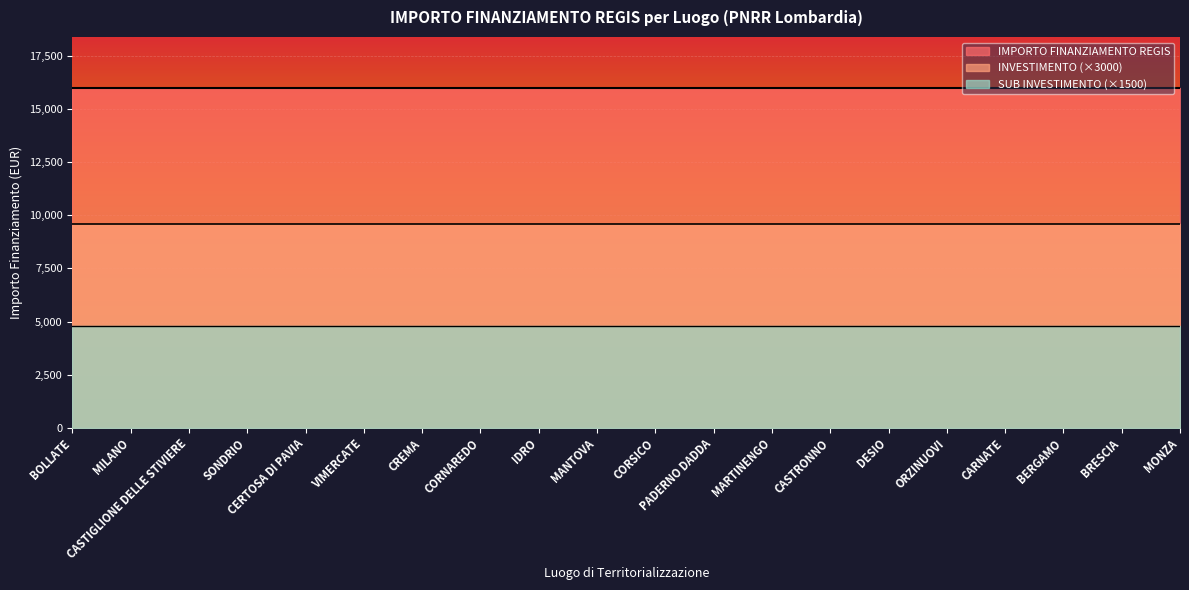

What is the minimum value for IMPORTO FINANZIAMENTO REGIS?

16000